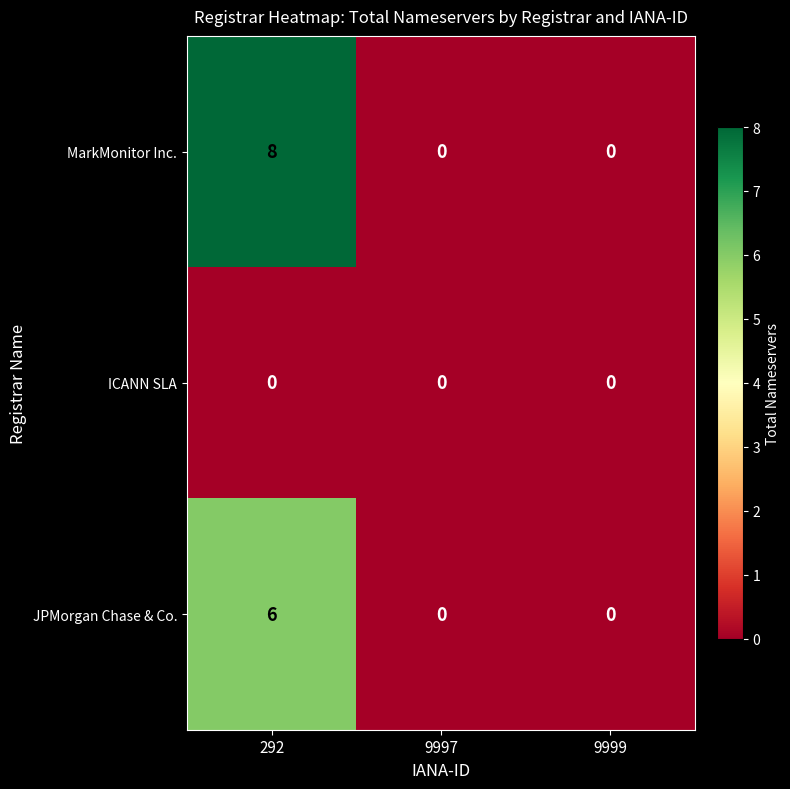

What is the approximate value of MarkMonitor Inc. at 292?

8